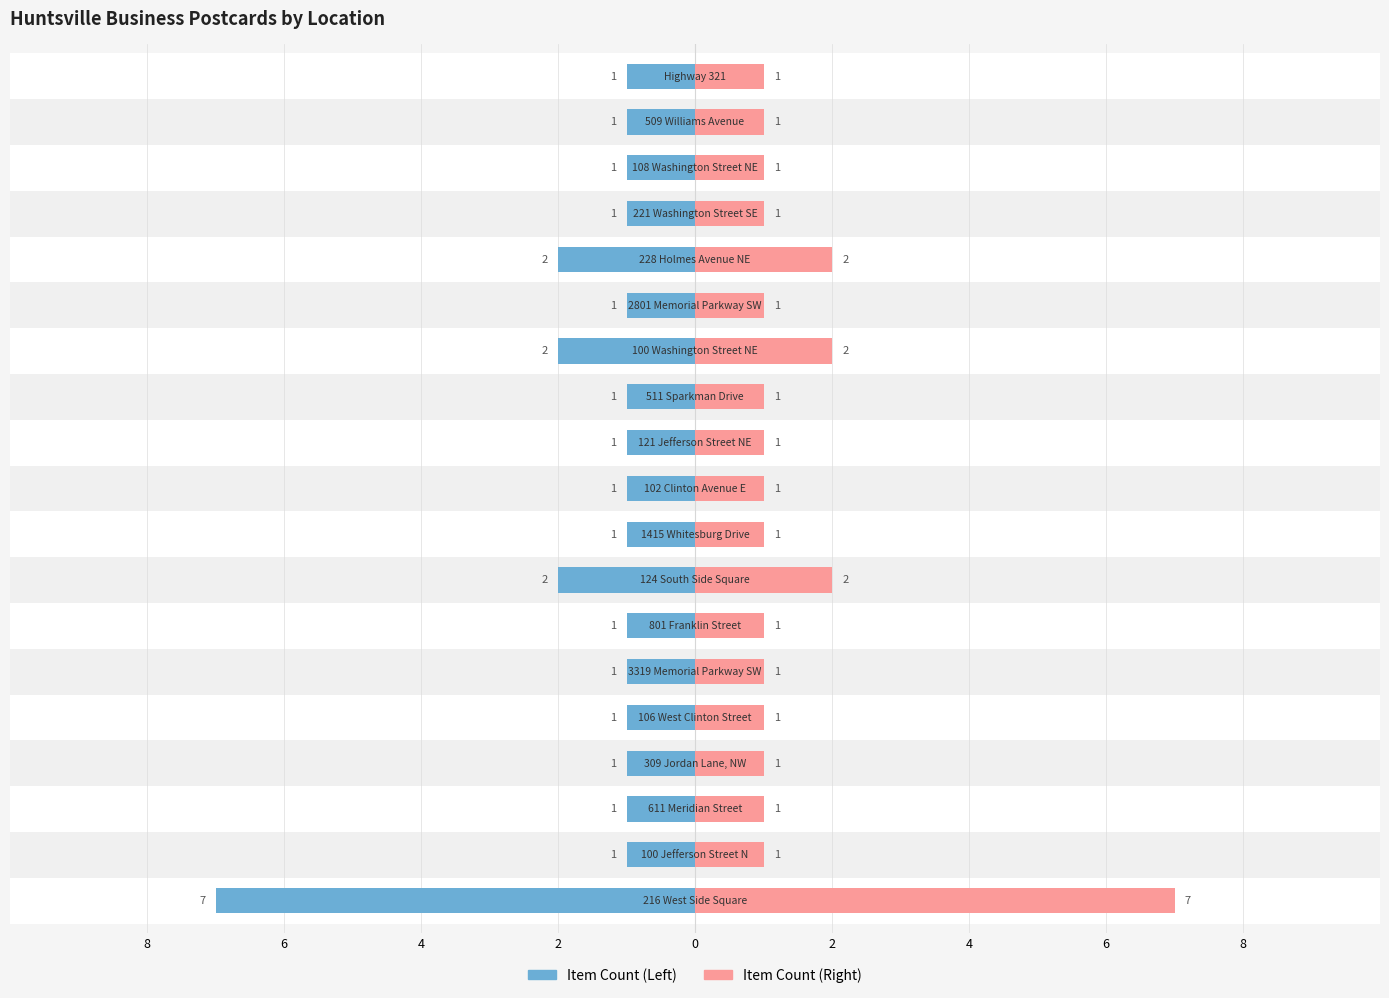

What is the value of the Item Count Right bar at the 14th from the left?

1